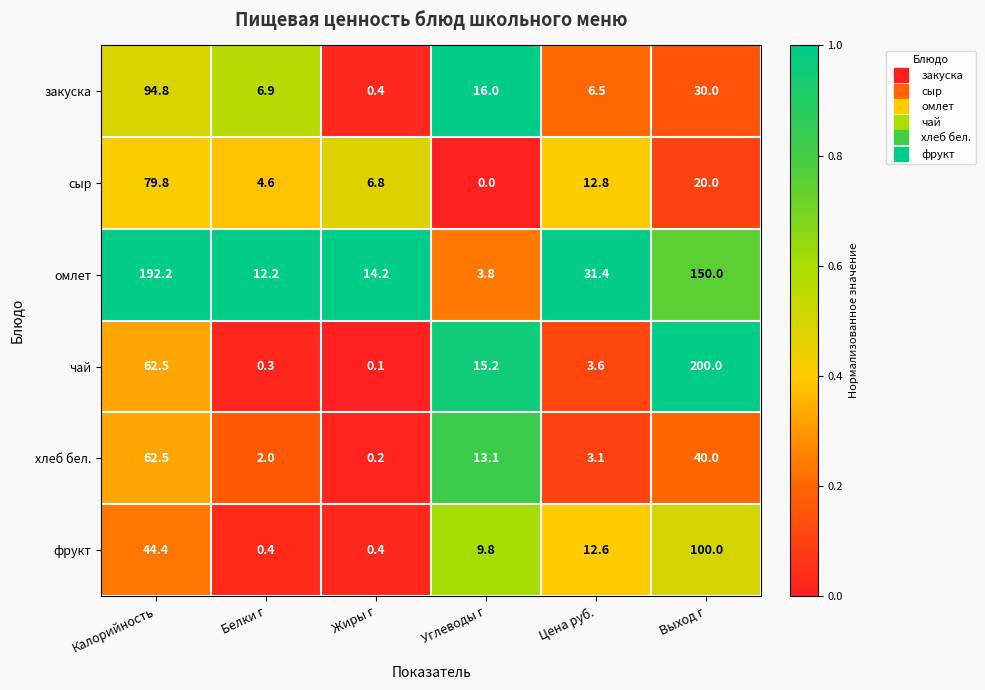

Is it true that сыр equals 25.8 at Калорийность?

False